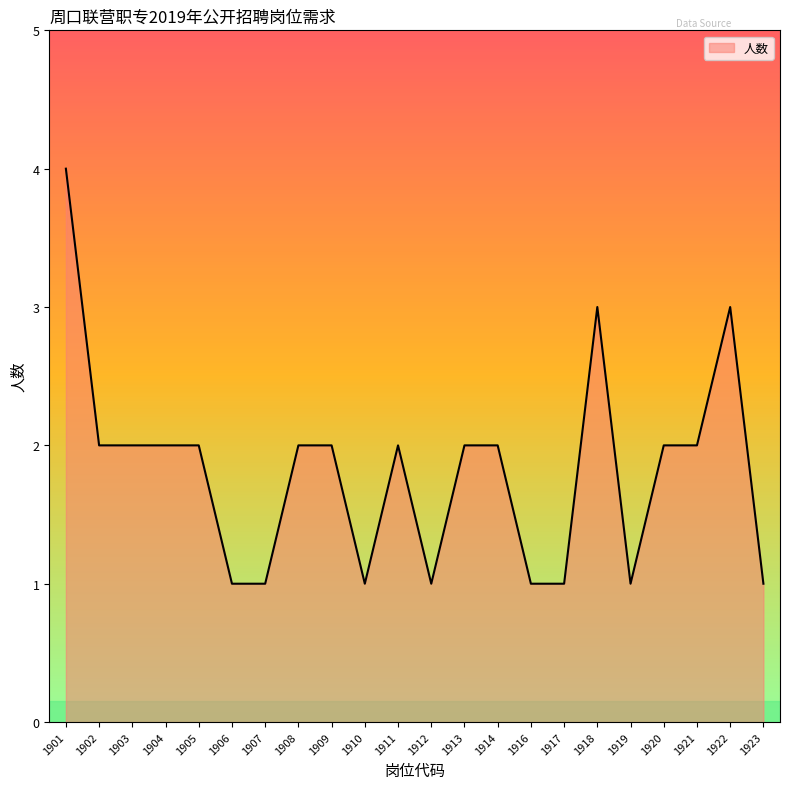

How many lines are shown in the chart?

1